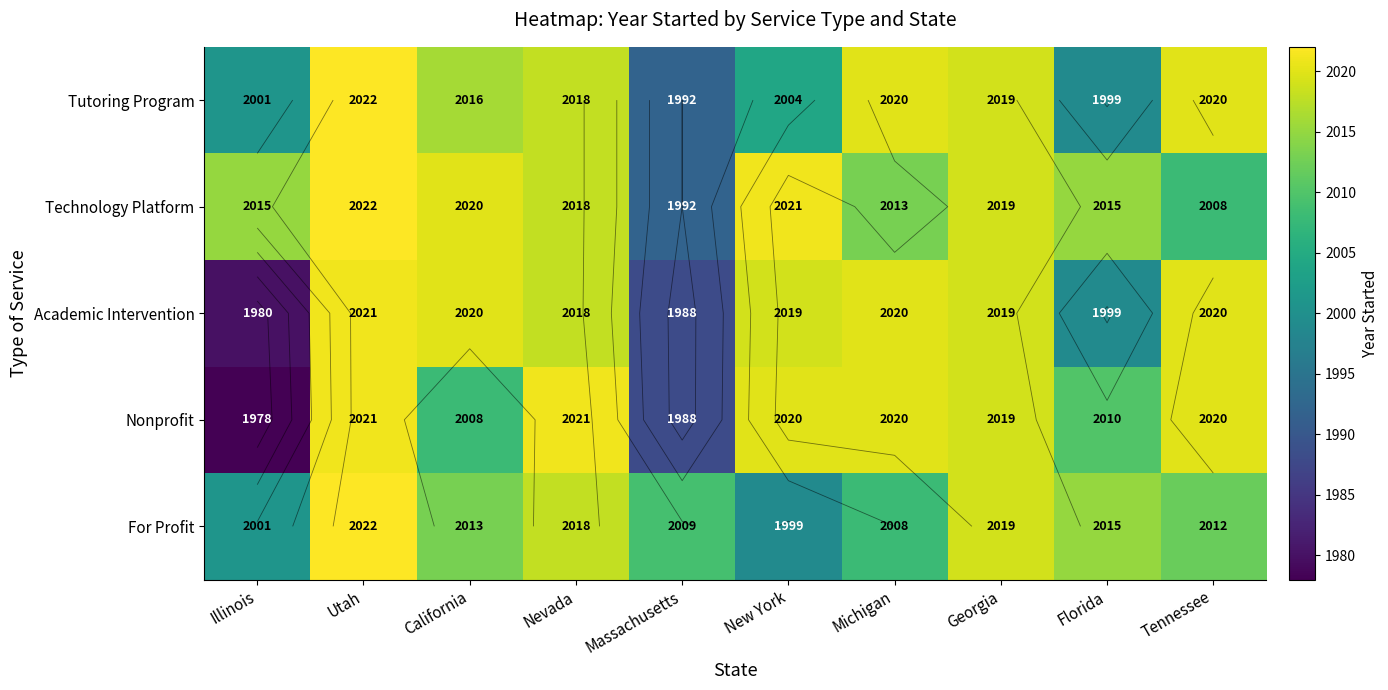

What is the minimum value shown in the chart?

1978